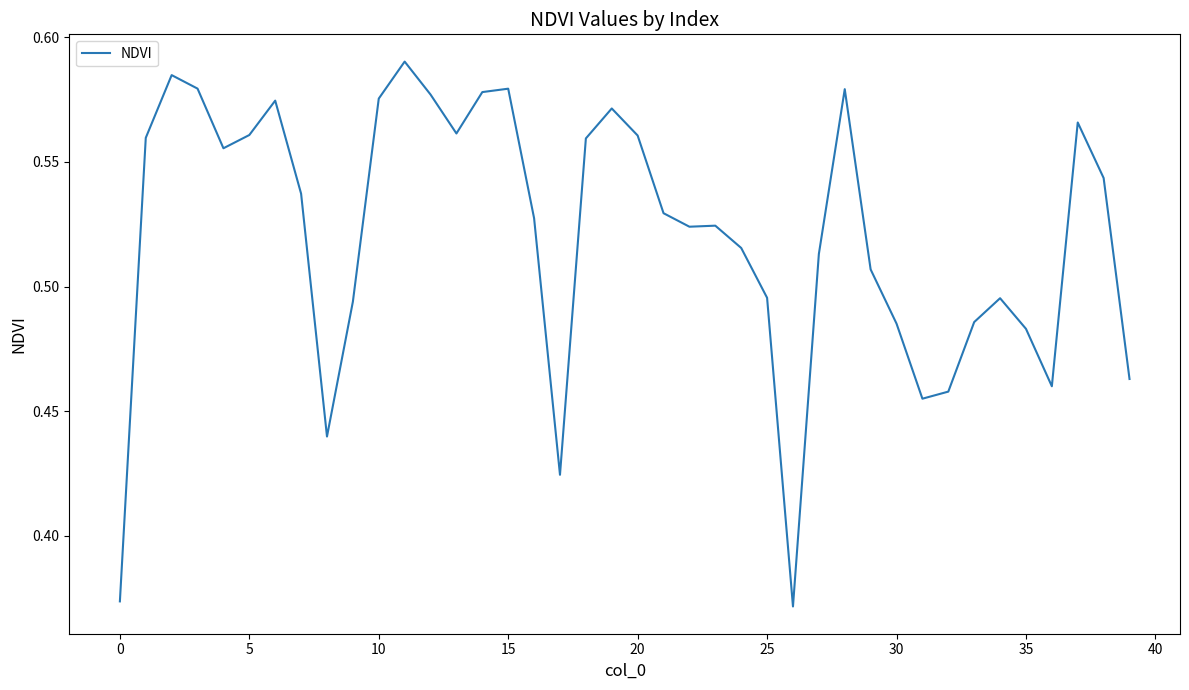

True or false: the data shows 0.5 at 0.

False